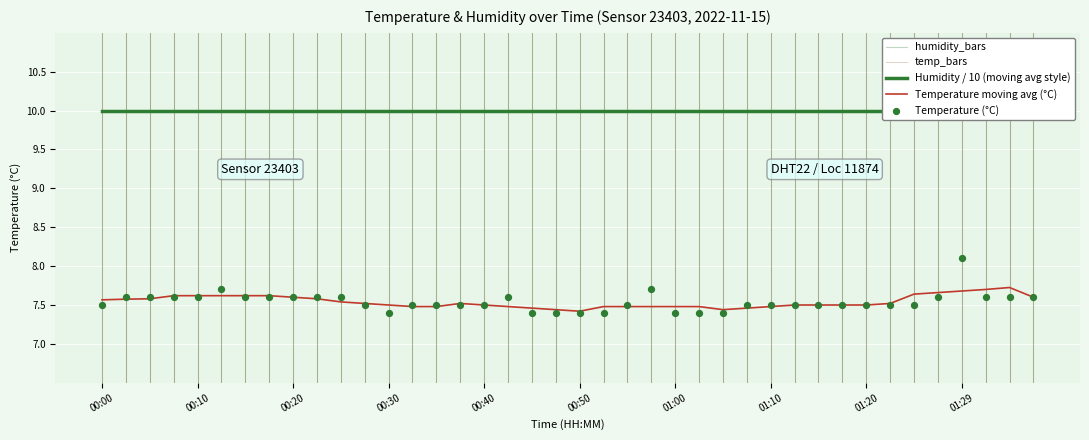

What is the ratio of the value at 00:40 to the value at 00:10?

1.0